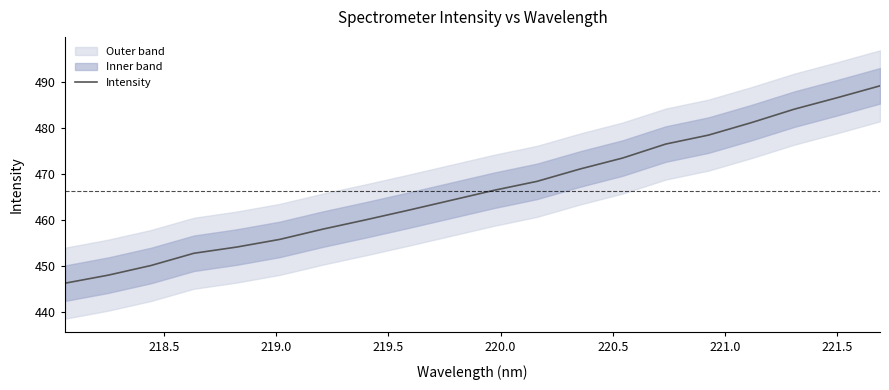

What is the lowest value of the Intensity series?

446.2